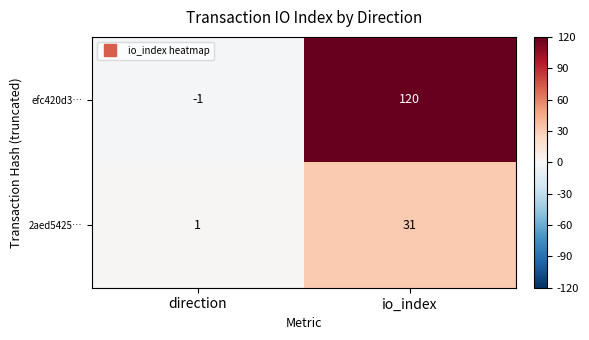

What is the minimum value shown in the chart?

-1